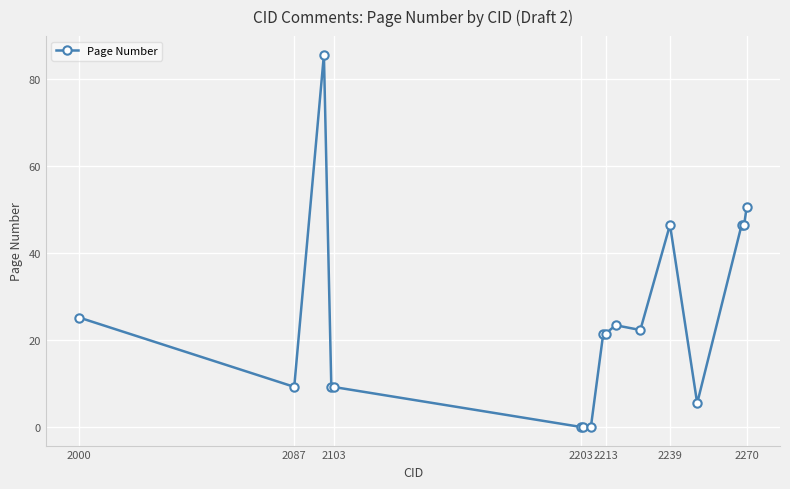

What is the difference between the maximum and minimum values?

85.6